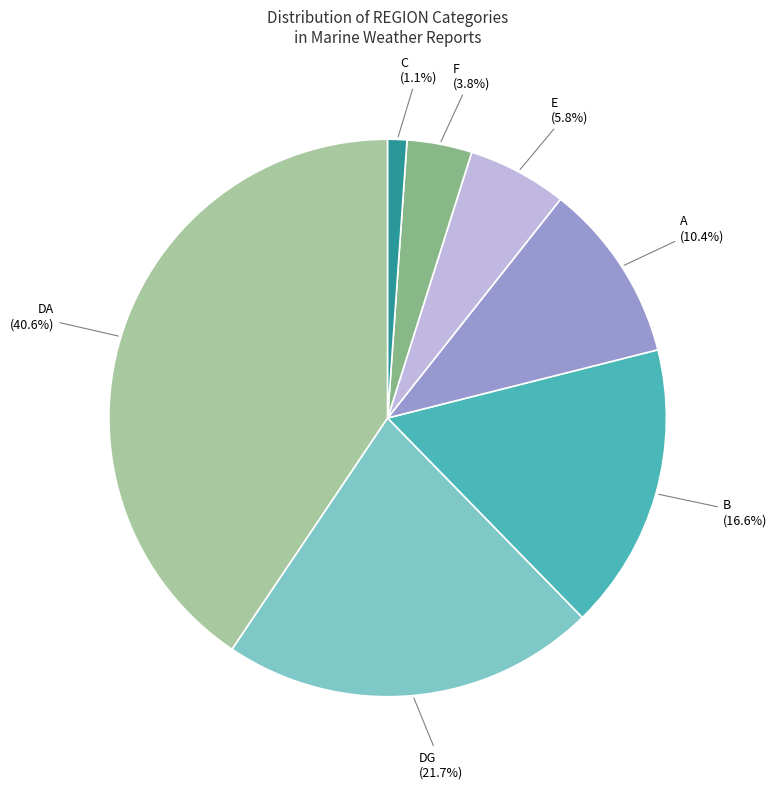

What is the ratio of the value at E (5.8%) to the value at DG (21.7%)?

0.3